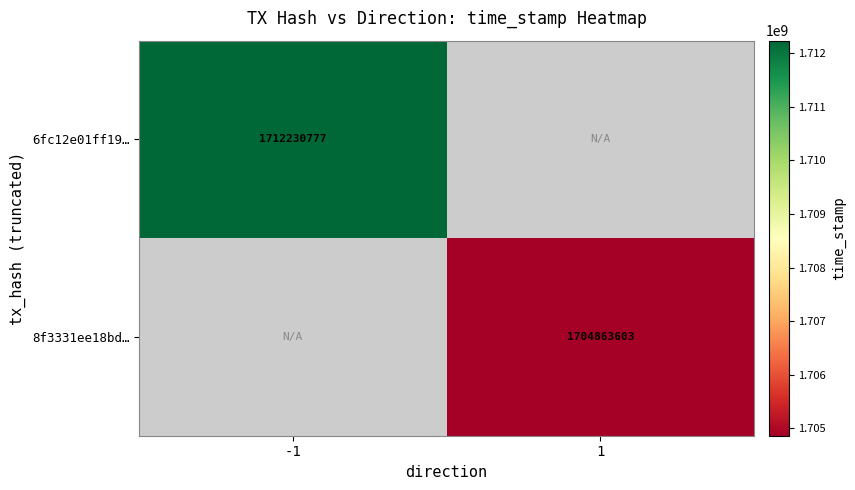

The 8f3331ee18bd… series shows 711931579 at 1. True or false?

False